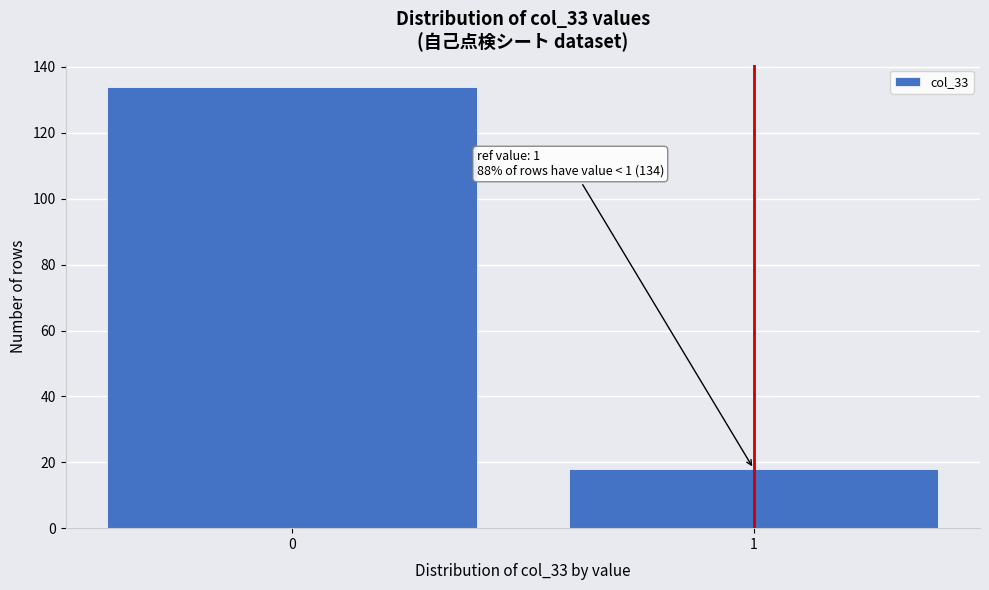

Reading left to right, what are all the values shown in this chart?

0=134	1=18